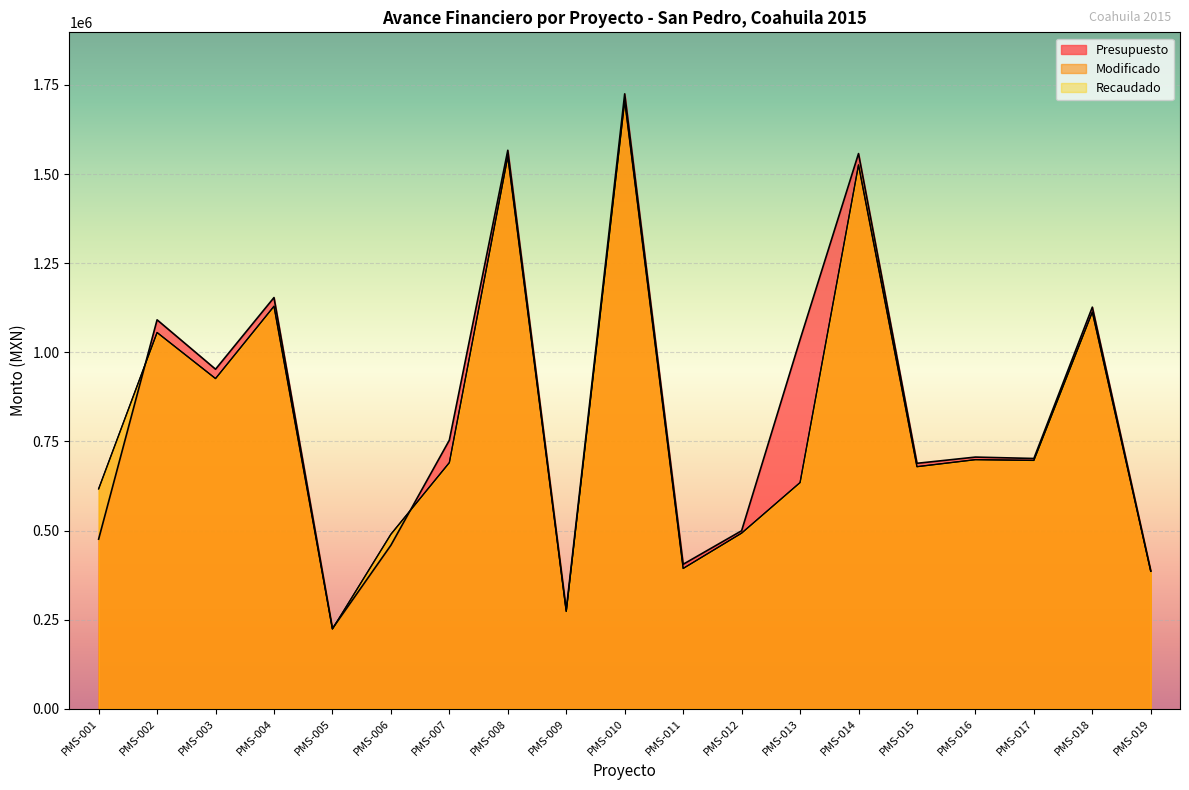

At how many categories does at least one series exceed 1463573?

3